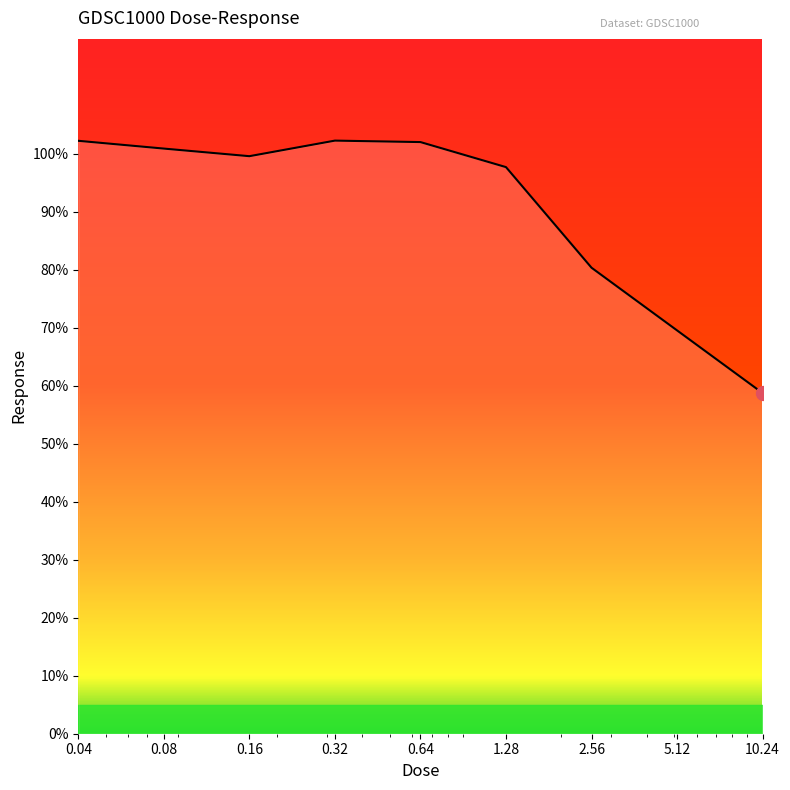

What is the minimum value shown in the chart?

58.7